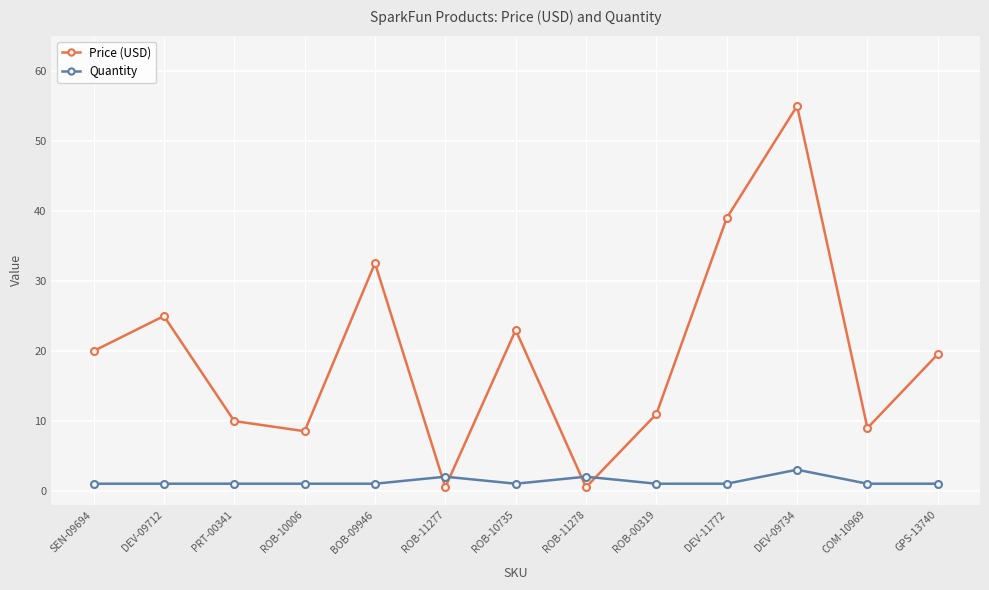

Is this an area chart (filled region under the line)?

No